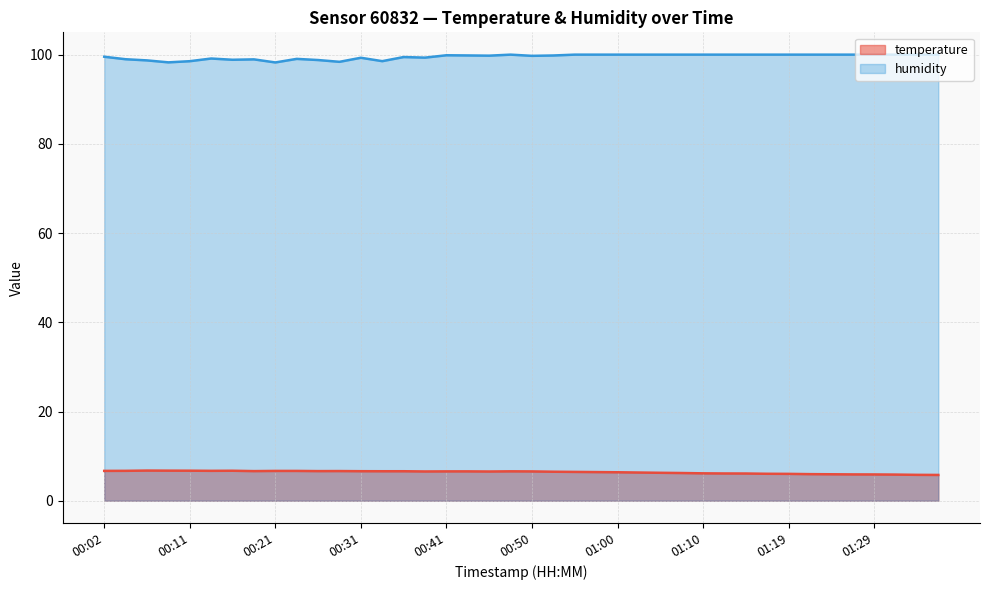

What is the sum of all temperature values?

255.7